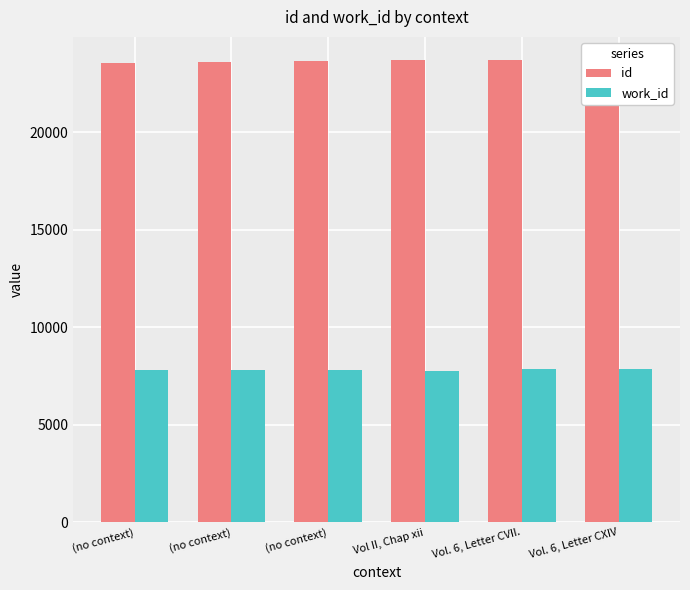

Where does the id series first go above 23684?

Vol. 6, Letter CVII.